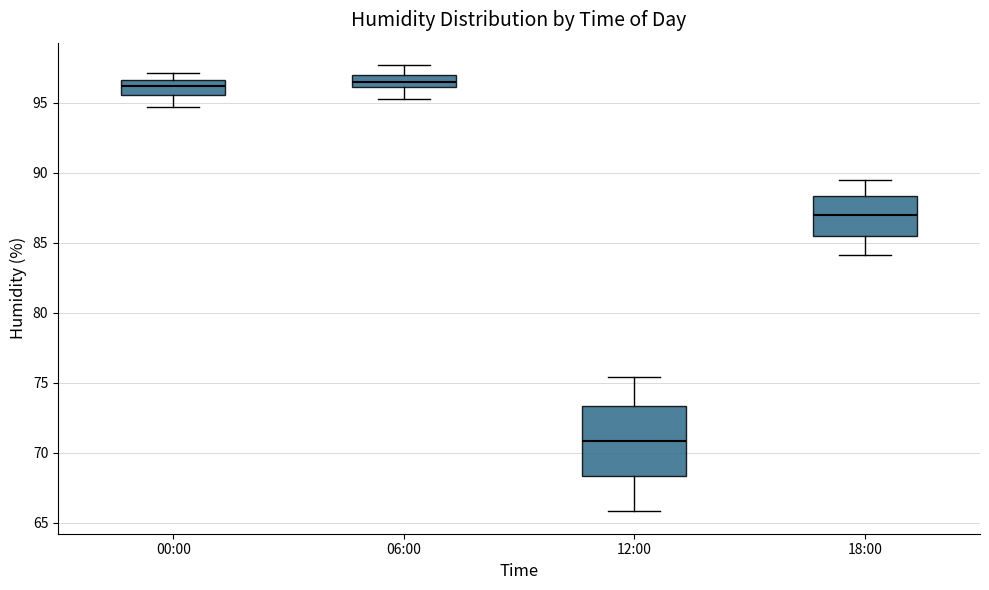

Reading left to right, read every box against the y-axis: the position of its median line, the range the box covers, and the ends of its whiskers. The values are not printed on the chart, so give them approximately, as read against the axis.

00:00: median 96.0, box 95.5 to 96.5, whiskers 94.5 to 97.0
06:00: median 96.5, box 96.0 to 97.0, whiskers 95.5 to 97.5
12:00: median 71.0, box 68.5 to 73.5, whiskers 66.0 to 75.5
18:00: median 87.0, box 85.5 to 88.5, whiskers 84.0 to 89.5